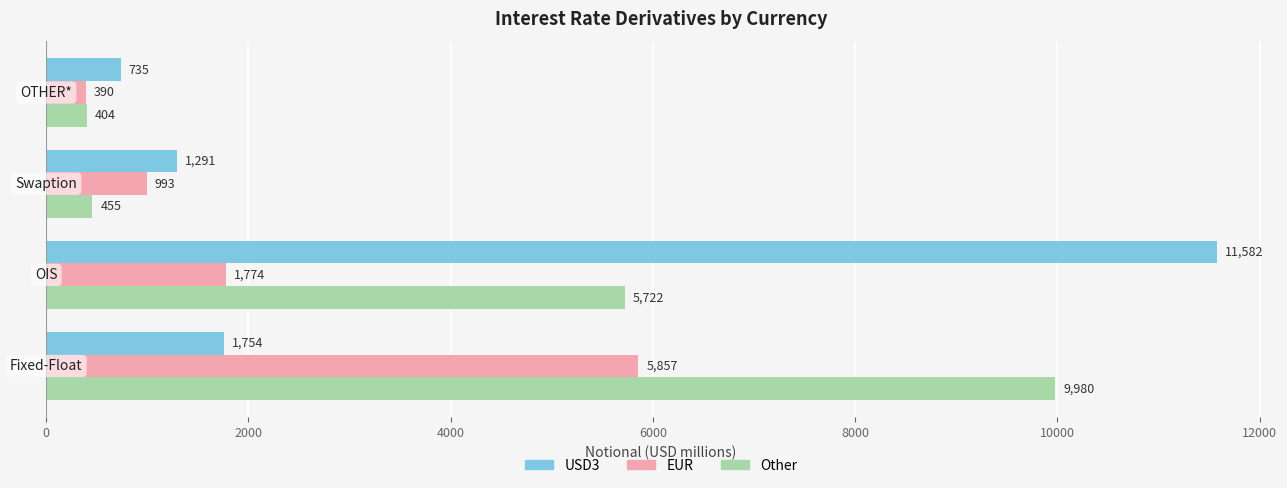

At how many categories does at least one series exceed 7038?

2